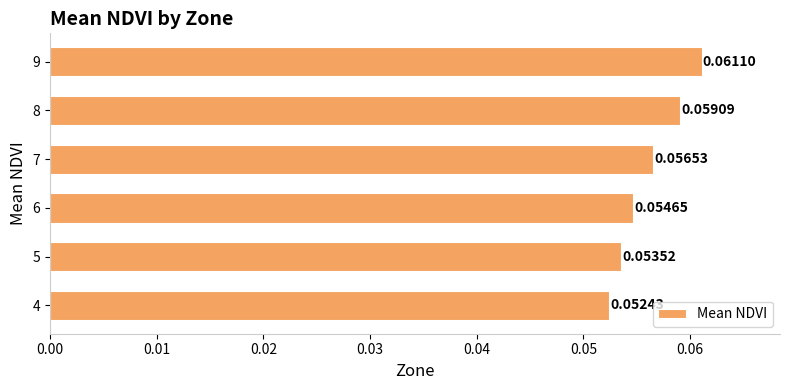

What is the sum of all values?

0.3